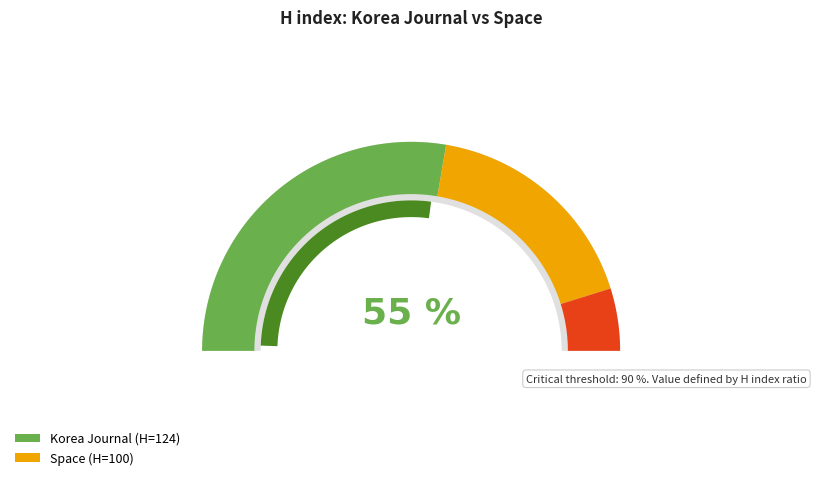

The Korea Journal slice represents 55% of the pie. True or false?

True